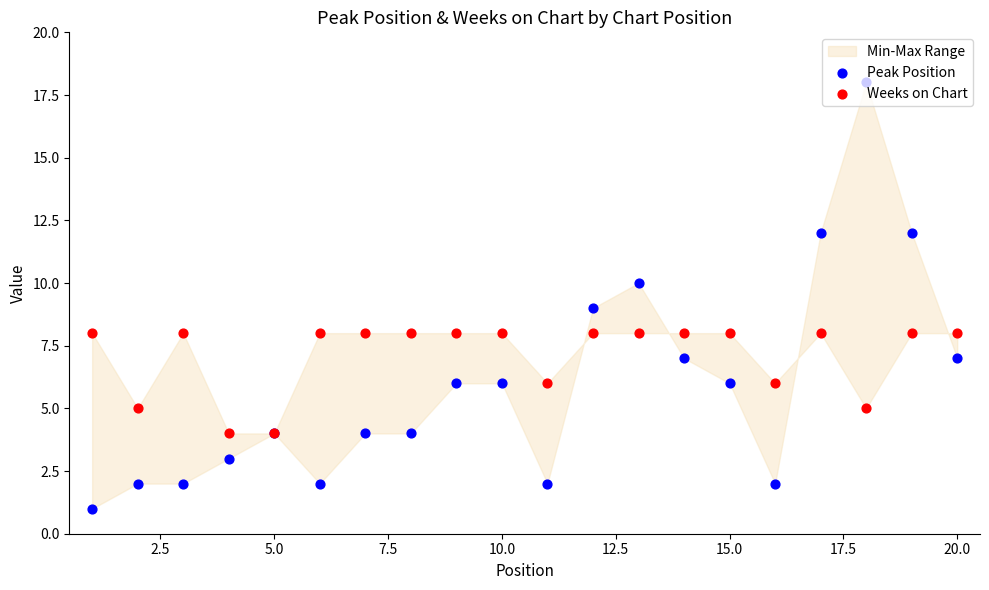

Which series has the widest spread of Y values?

Peak Position